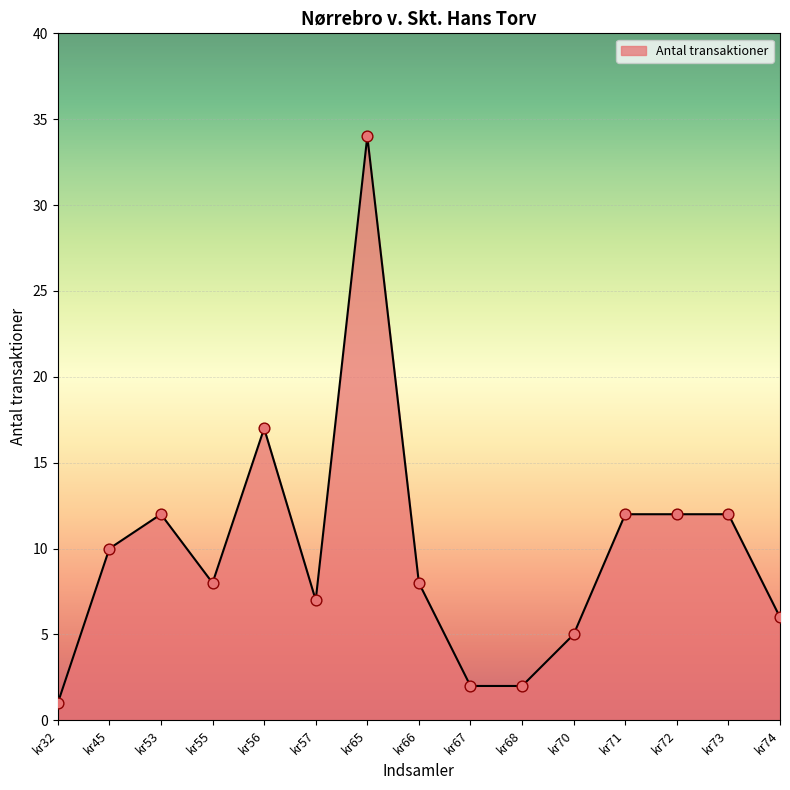

Between kr74 and kr66, which is larger?

kr66